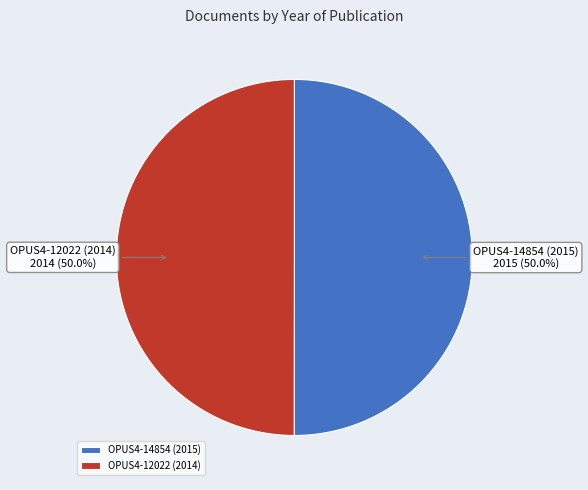

What percentage is the OPUS4-14854 (2015) slice, to the nearest percent?

50%